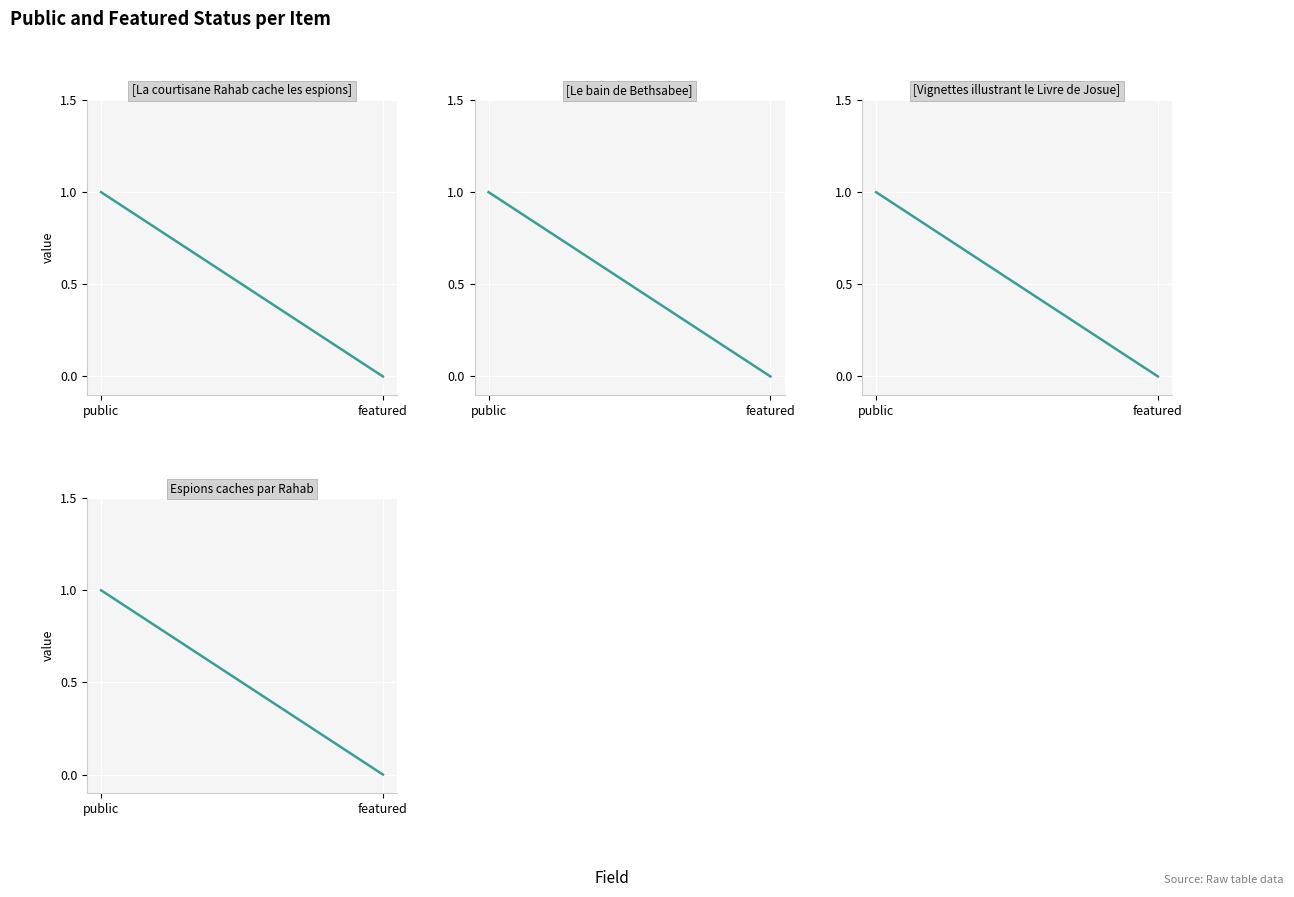

How many lines are shown in the chart?

4